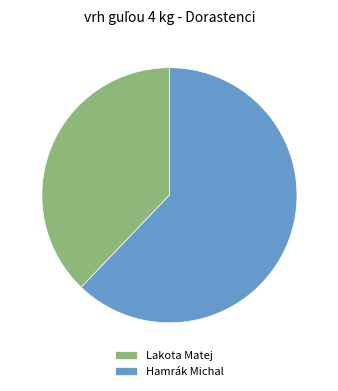

The Hamrák Michal slice represents 62% of the pie. True or false?

True